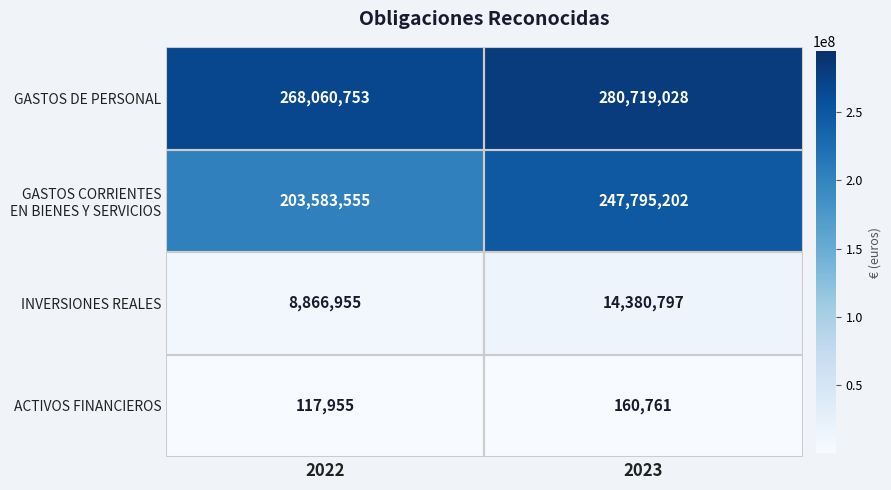

What is the sum of all GASTOS DE PERSONAL values?

548779781